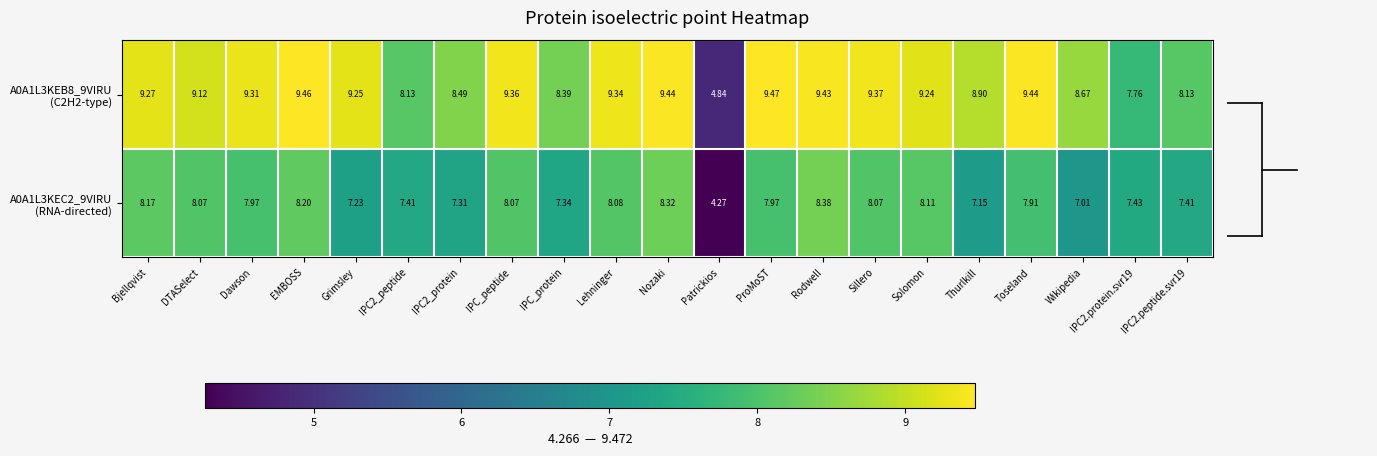

Which label corresponds to the smallest value in the chart?

Patrickios